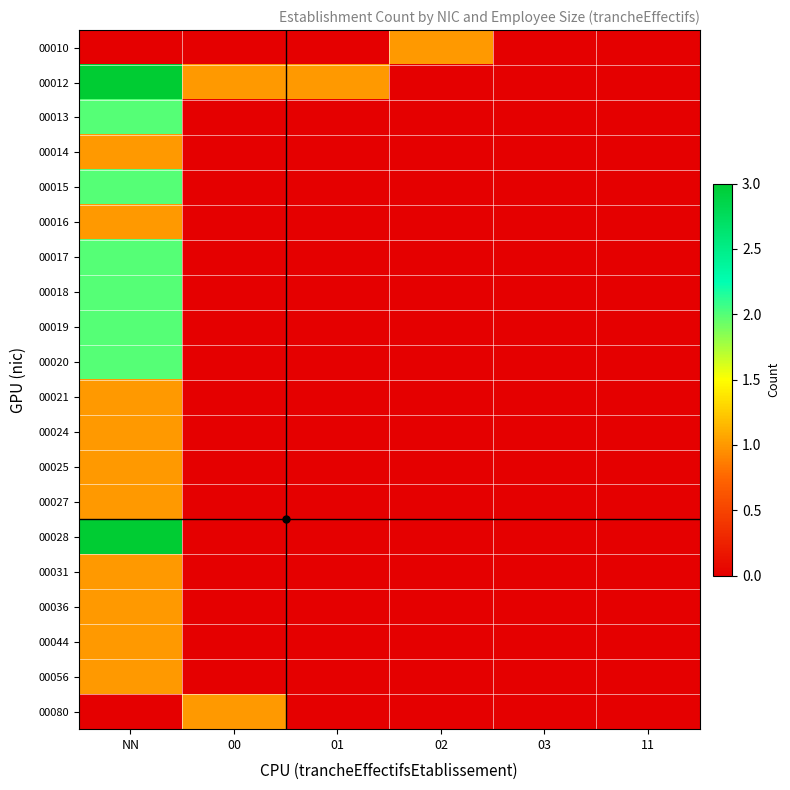

At how many categories does at least one series exceed 2?

1